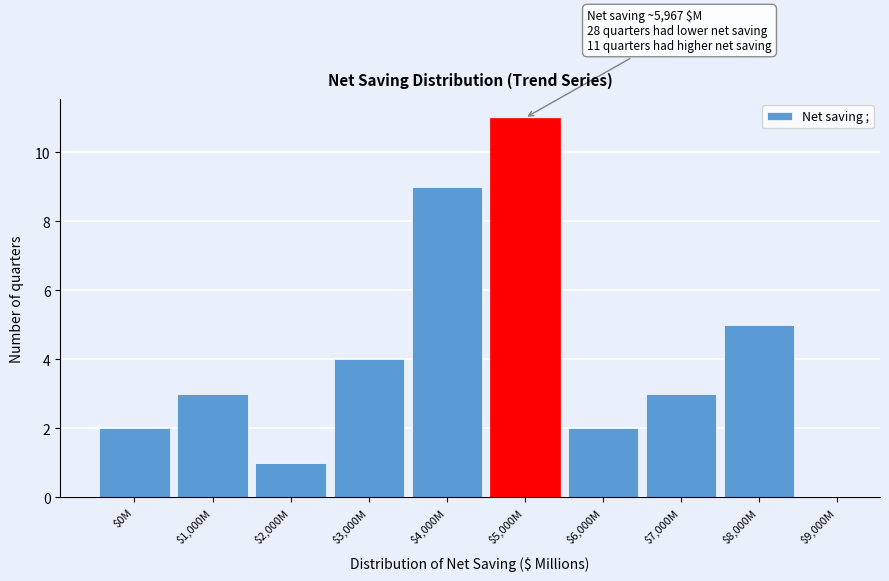

What is the sum of all values?

40